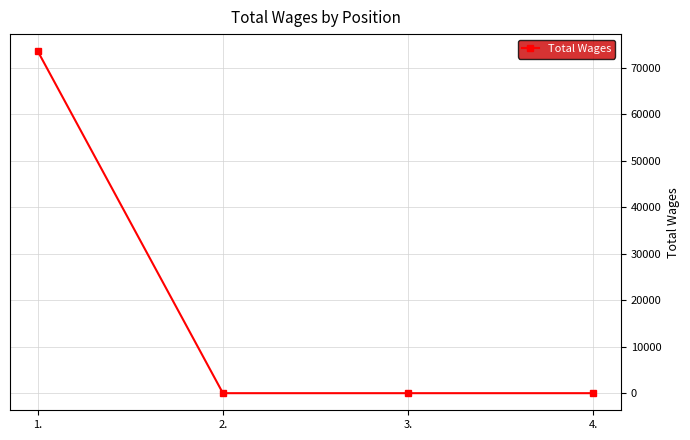

How many distinct data groups are displayed?

1